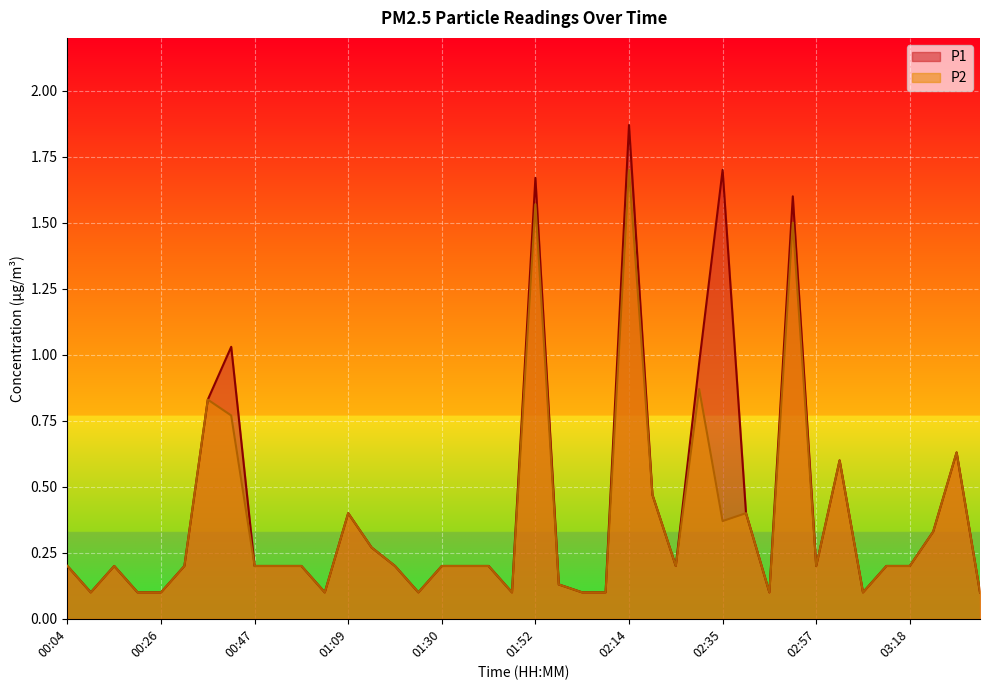

True or false: P1 and P2 intersect in this chart.

False